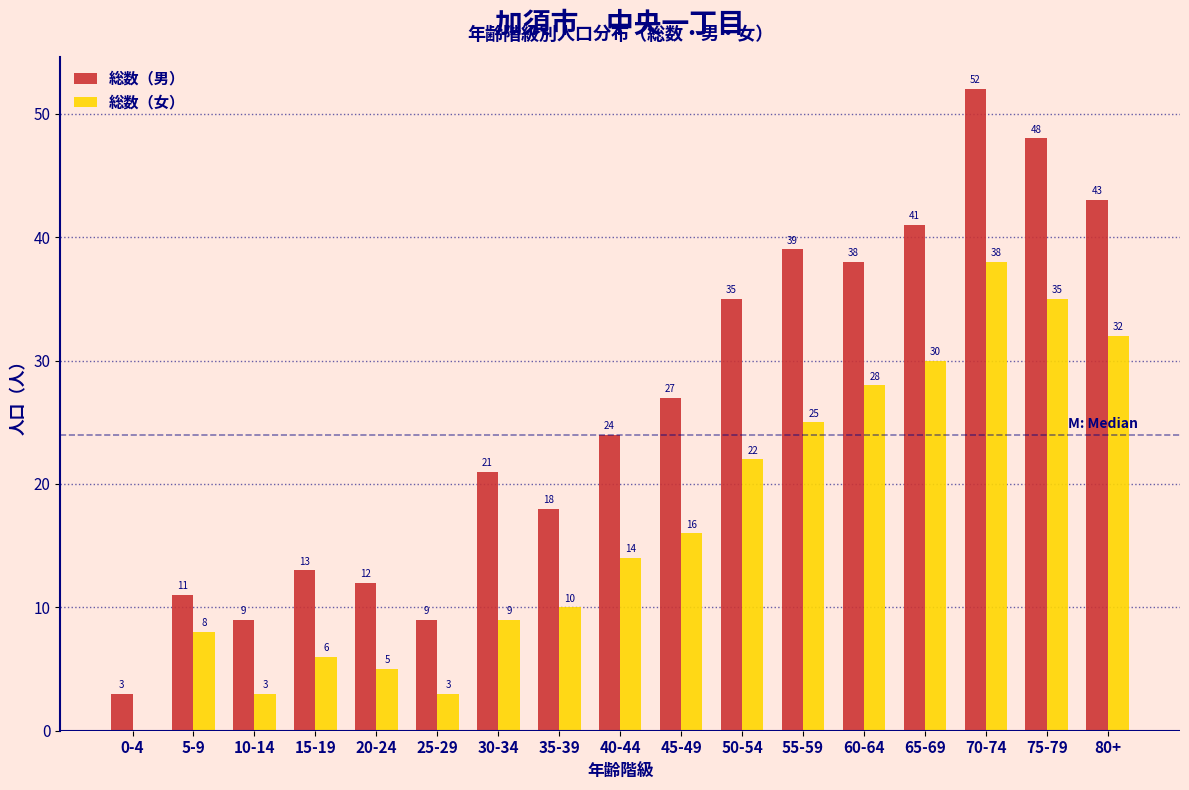

Reading left to right, extract all data points from this chart.

総数（男）: 0-4=3	5-9=11	10-14=9	15-19=13	20-24=12	25-29=9	30-34=21	35-39=18	40-44=24	45-49=27	50-54=35	55-59=39	60-64=38	65-69=41	70-74=52	75-79=48	80+=43
総数（女）: 0-4=0	5-9=8	10-14=3	15-19=6	20-24=5	25-29=3	30-34=9	35-39=10	40-44=14	45-49=16	50-54=22	55-59=25	60-64=28	65-69=30	70-74=38	75-79=35	80+=32